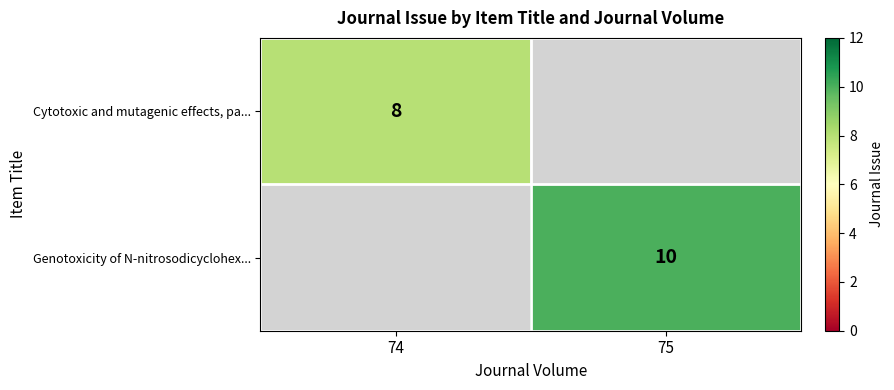

Is it true that Cytotoxic and mutagenic effects, pa... equals 4 at 74?

False